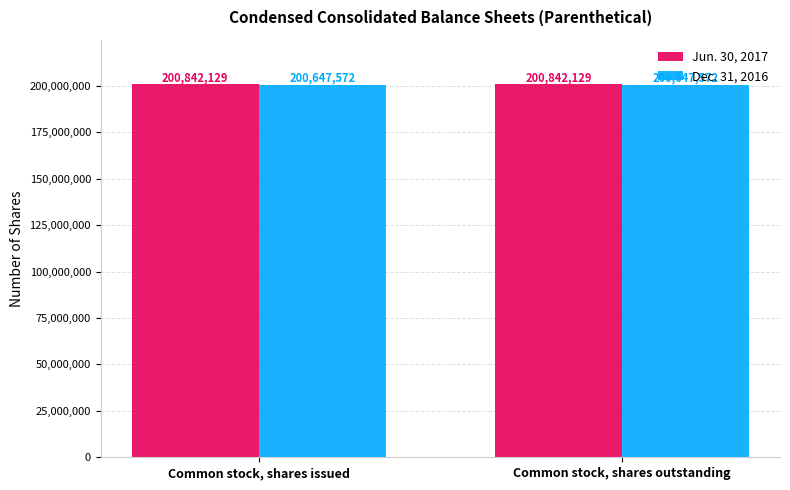

At how many categories does at least one series exceed 200712946?

2